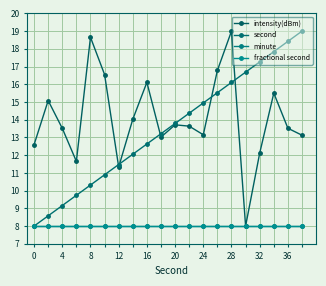

What is the average value of the fractional second series?

8.0